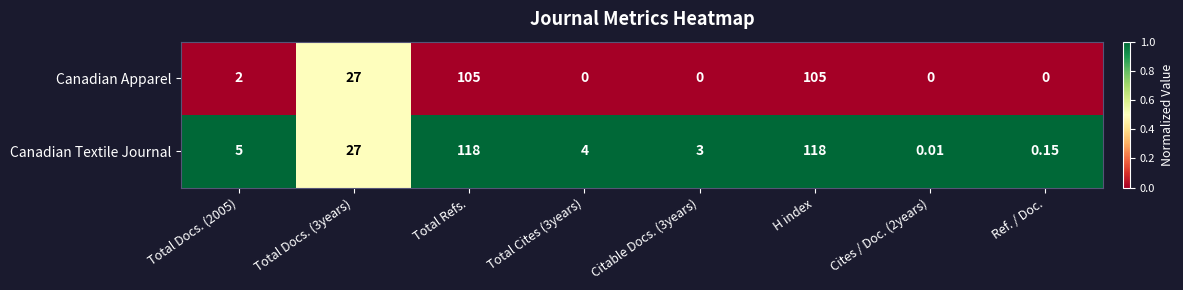

Which series changed the most between Total Refs. and Total Cites (3years)?

Canadian Textile Journal